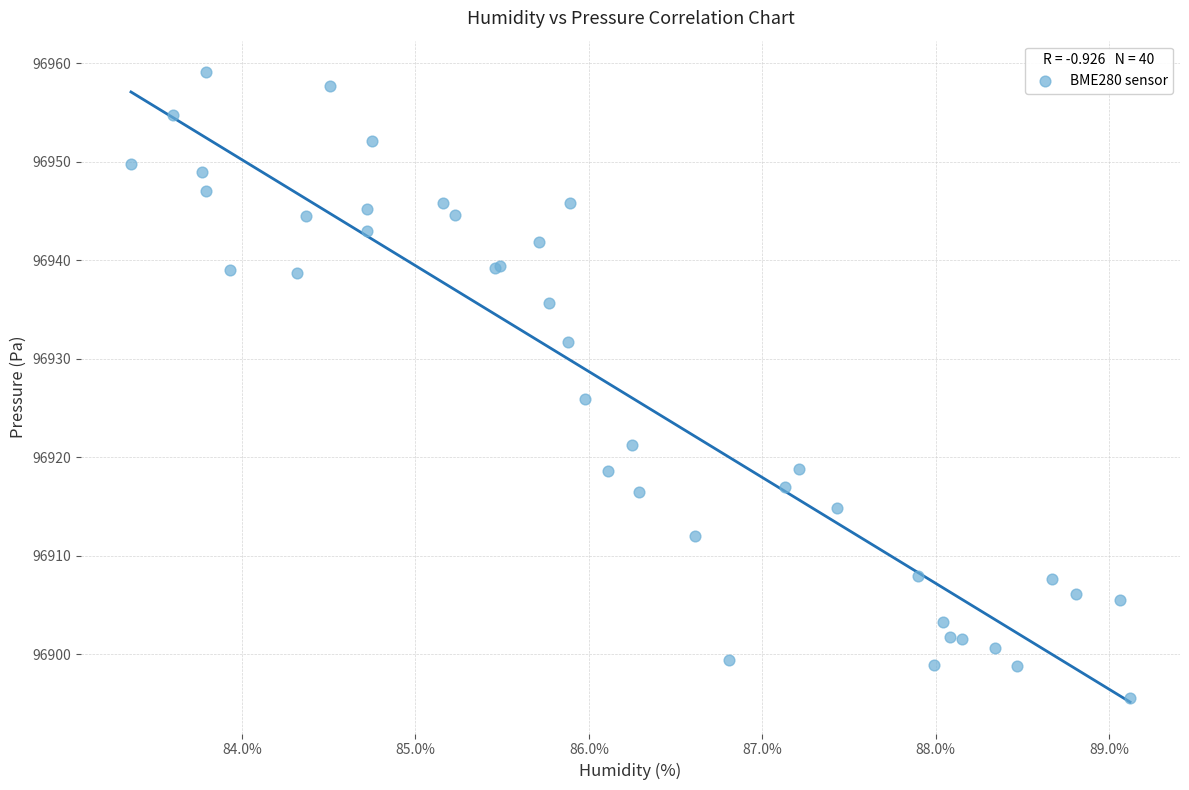

What Y value in the scatter plot is closest to 96927?

96925.9